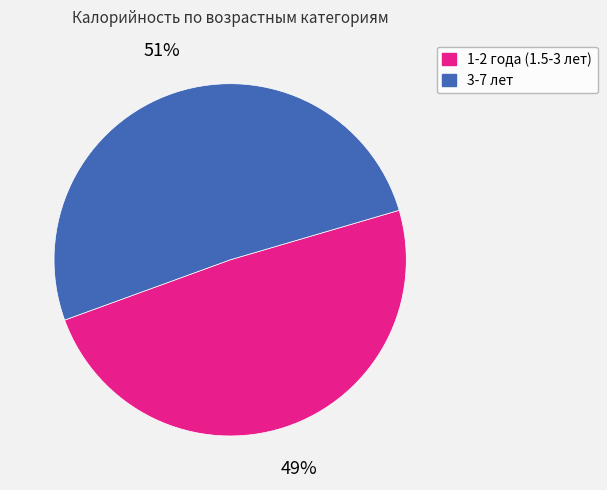

Which category has the biggest portion of the pie?

3-7 лет